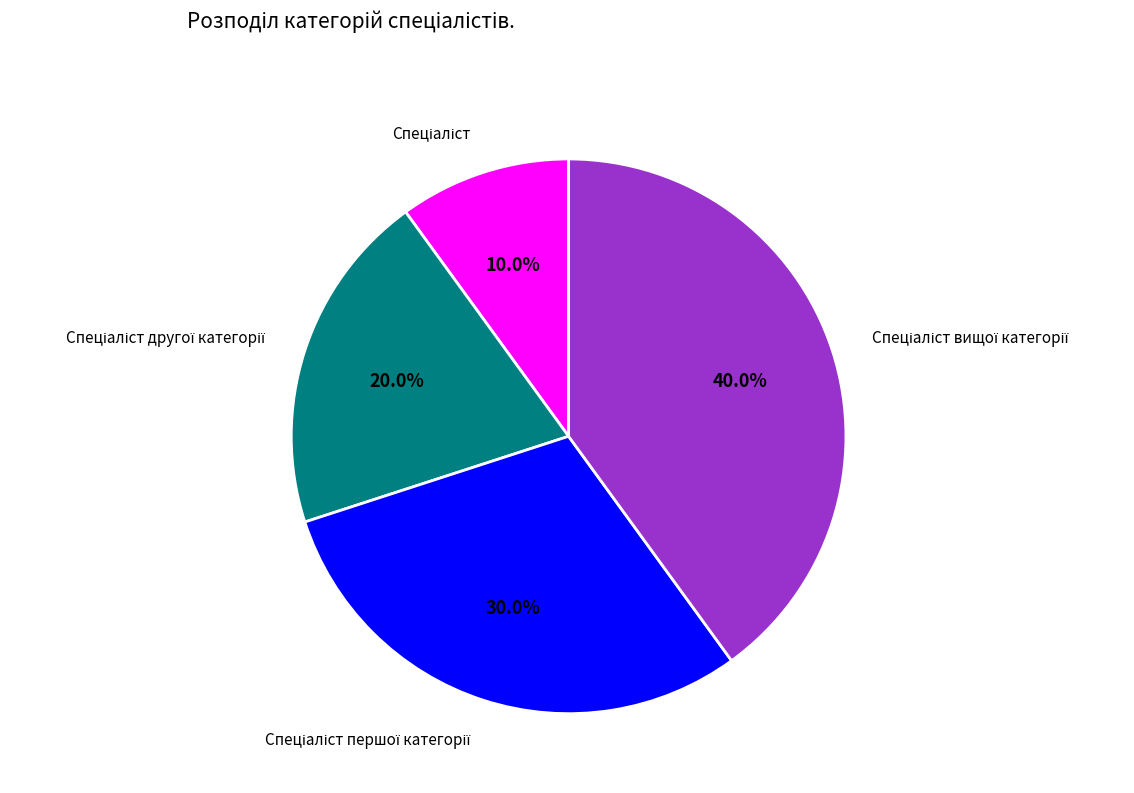

Is there a majority slice in this chart?

No